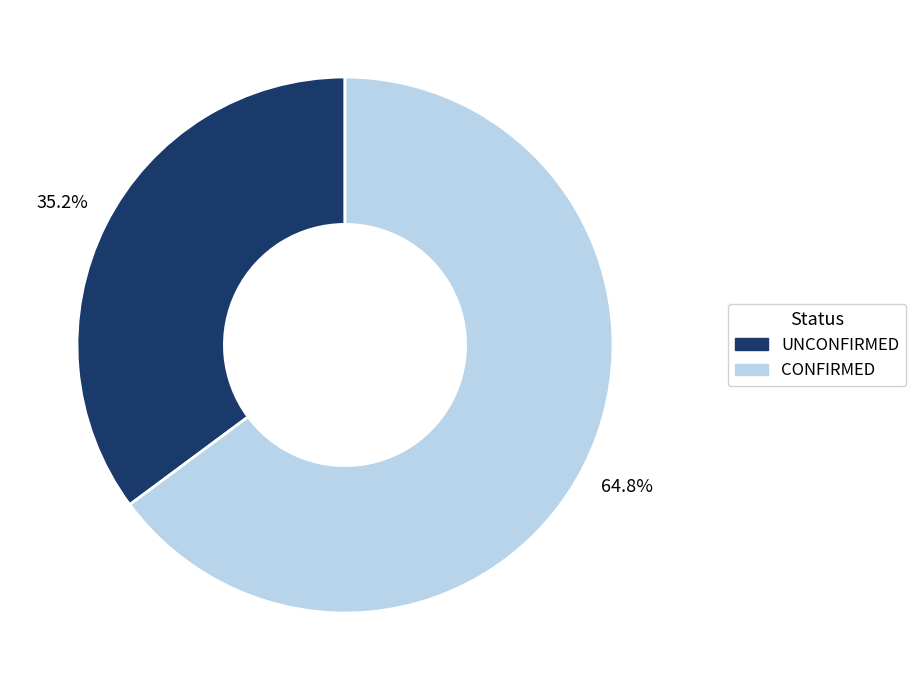

What percentage do CONFIRMED and UNCONFIRMED together represent?

100.0%